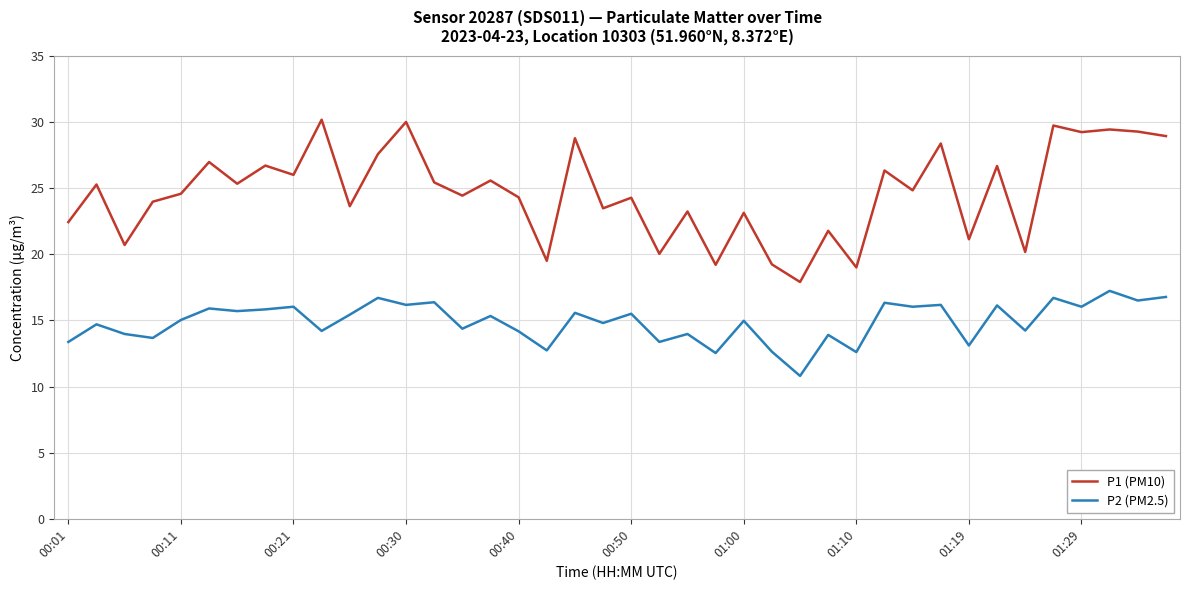

List the series in order of their peak value, lowest first.

P2 (PM2.5), P1 (PM10)